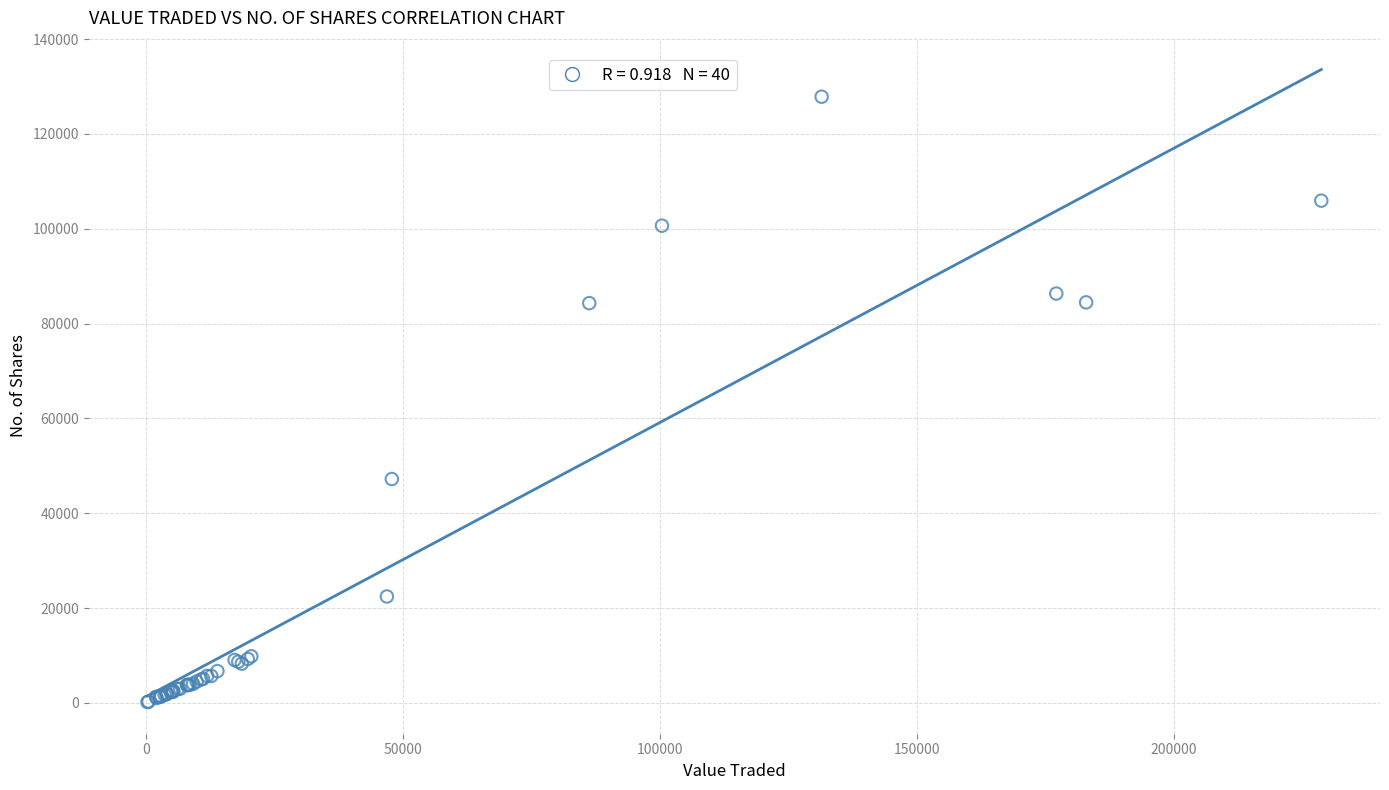

What Y value in the scatter plot is closest to 63994?

47203